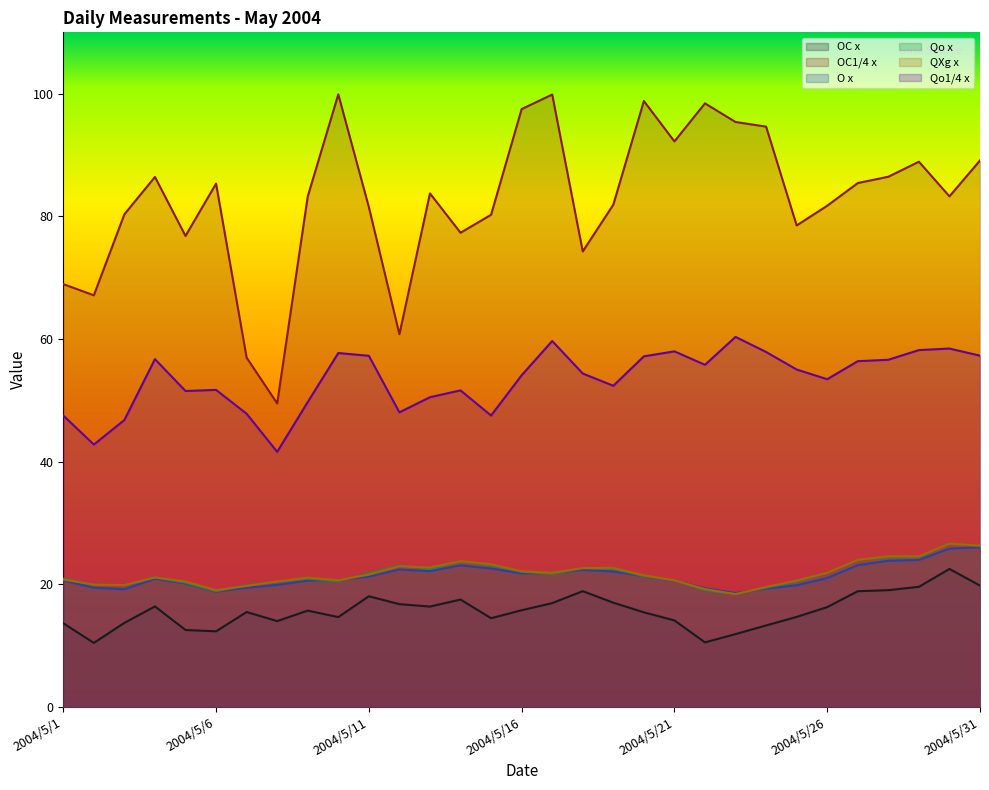

How many values in the QXg x series exceed 21?

18